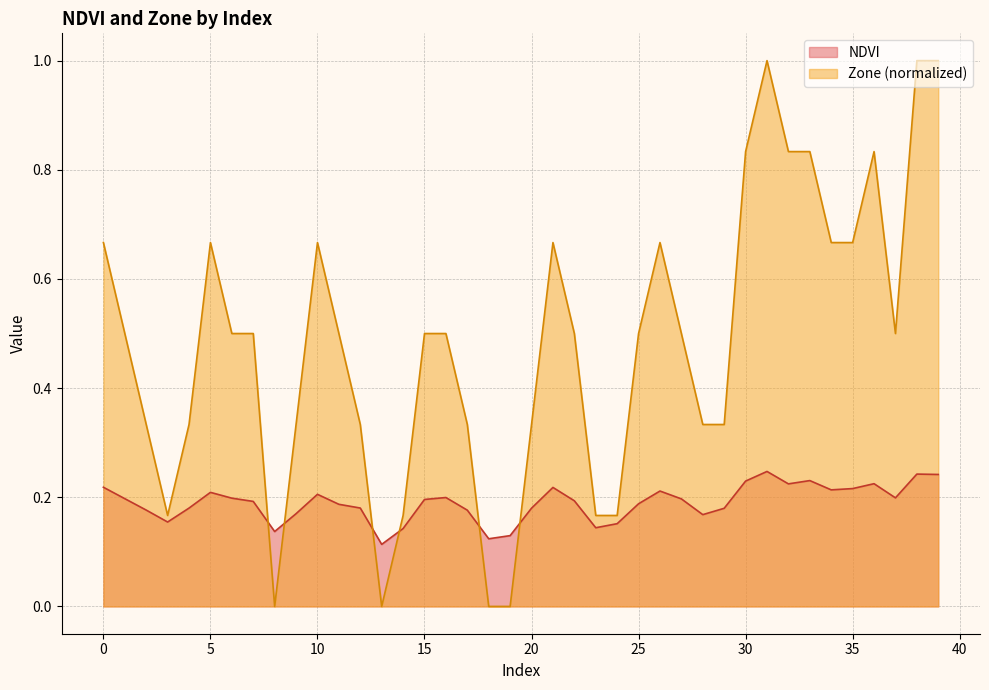

What is the sum of the Zone values at 30 and 25?

1.3